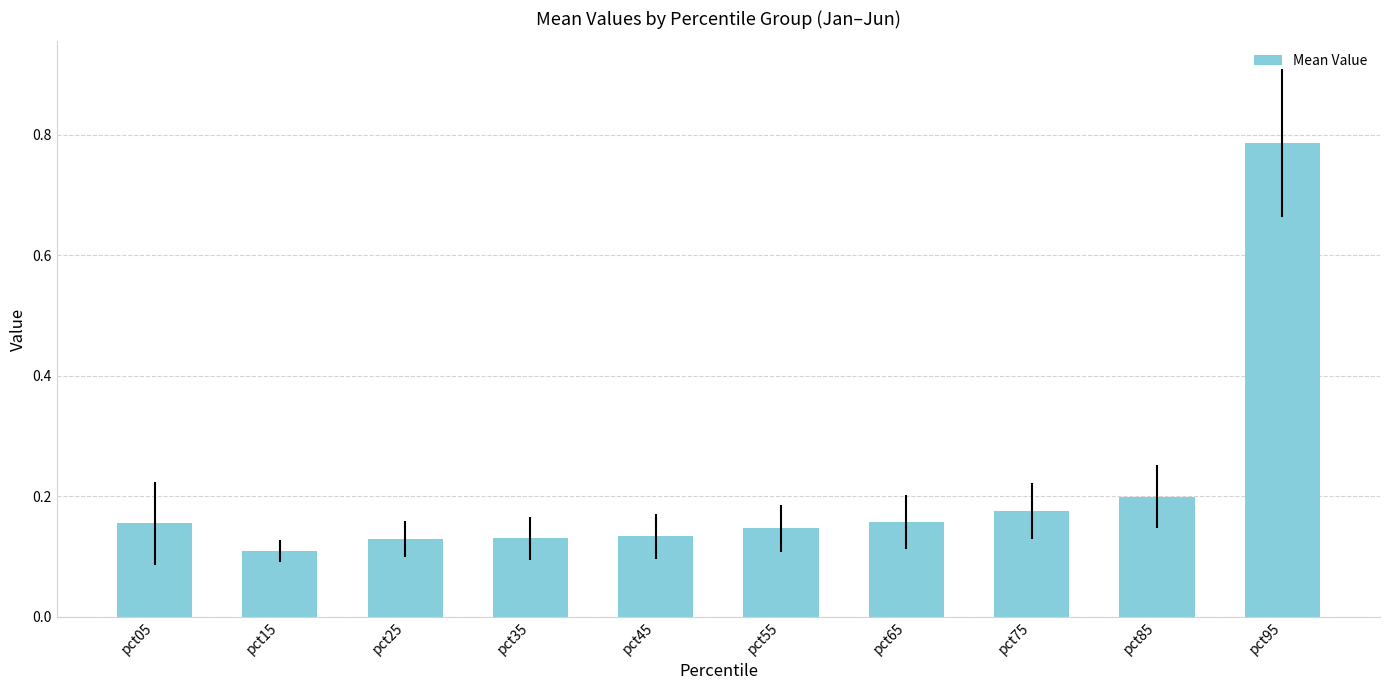

The value at pct55 is 0.2. True or false?

False